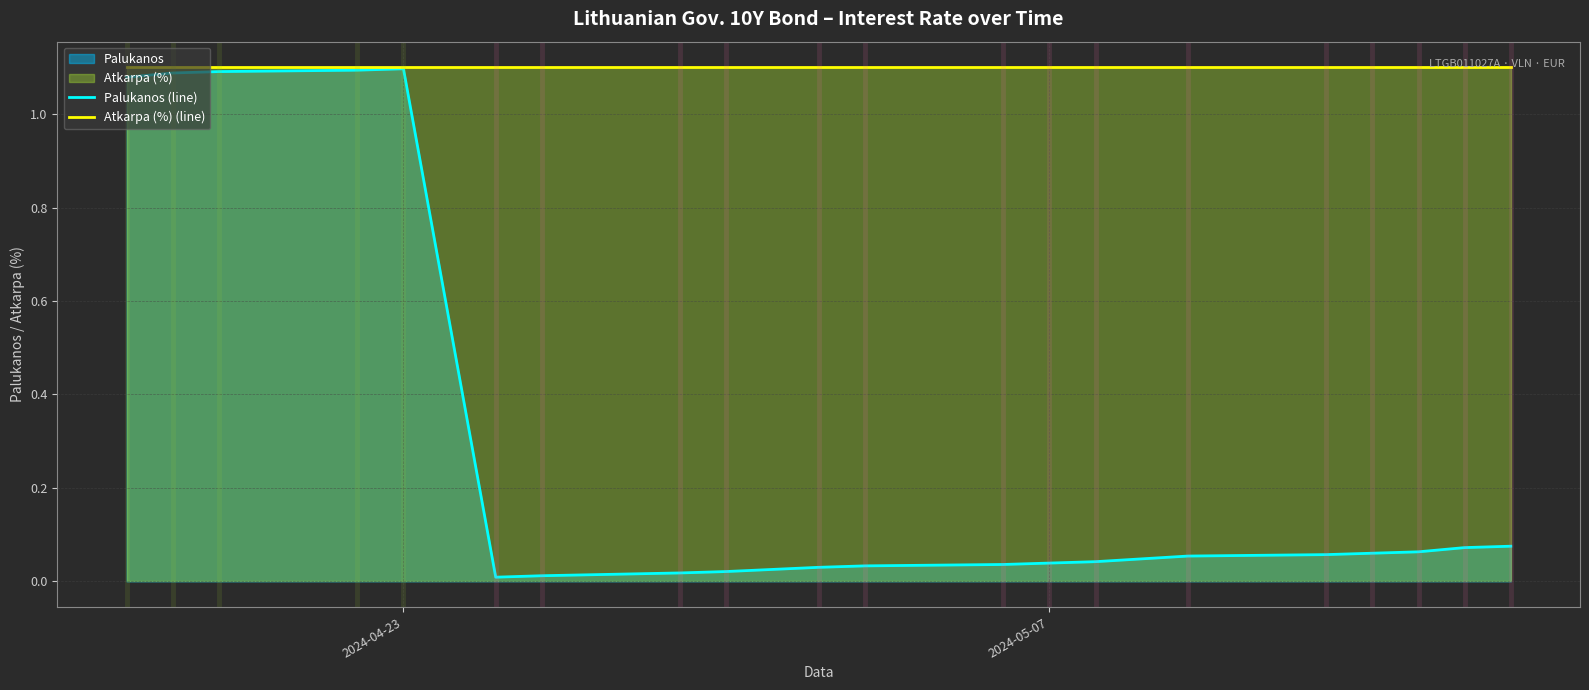

Which series has the widest spread of values?

Palukanos (line)